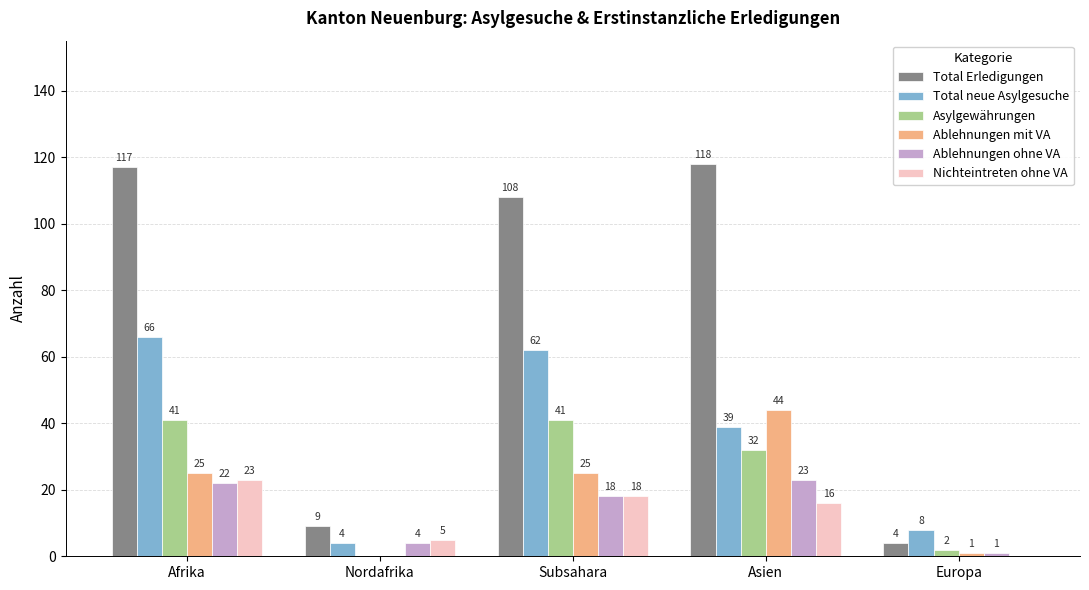

Which series changed the most between Subsahara and Europa?

Total Erledigungen